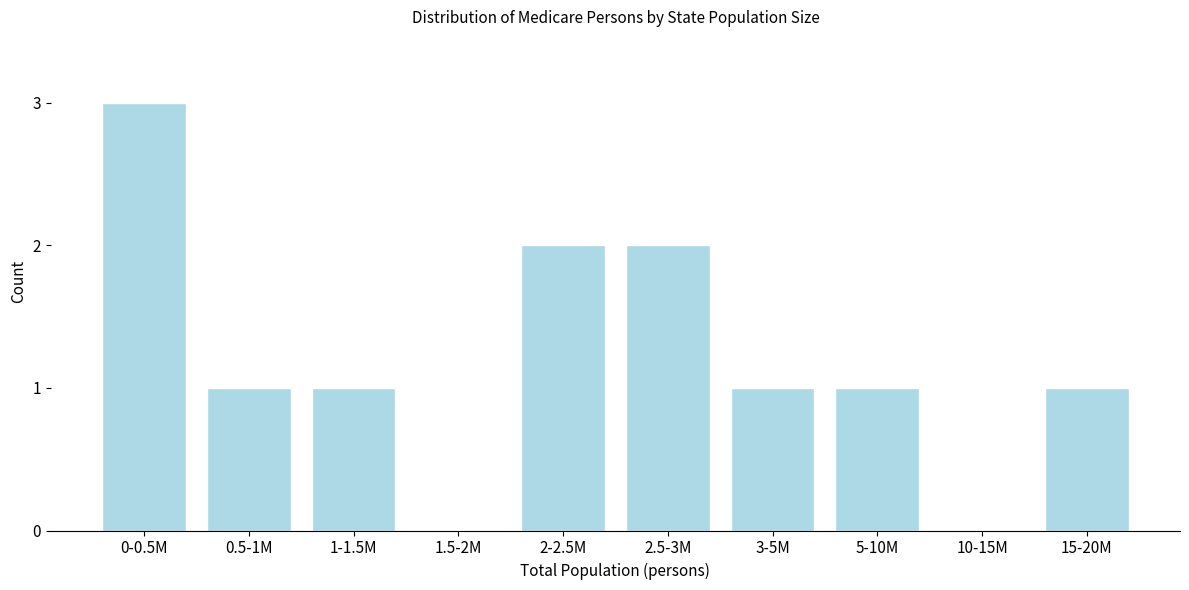

Reading left to right, what are all the values shown in this chart?

0-0.5M=3	0.5-1M=1	1-1.5M=1	1.5-2M=0	2-2.5M=2	2.5-3M=2	3-5M=1	5-10M=1	10-15M=0	15-20M=1